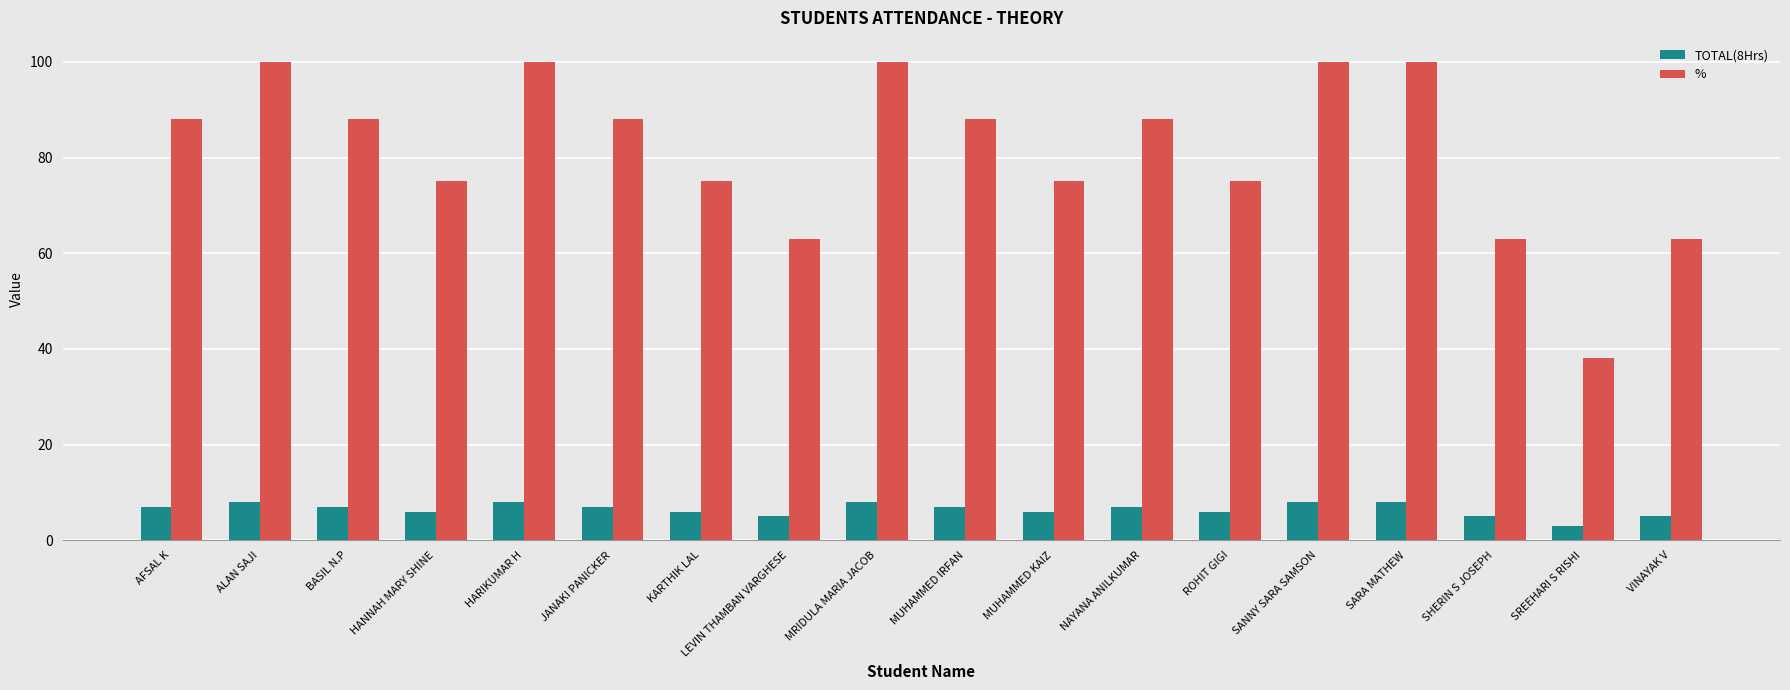

What is the sum of the TOTAL(8Hrs) values at VINAYAK V and SHERIN S JOSEPH?

10